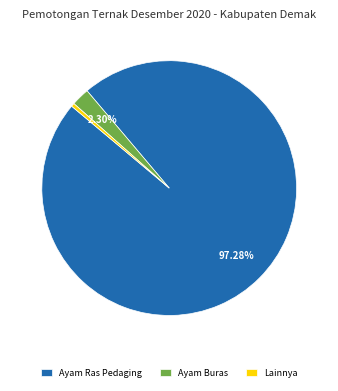

Which category accounts for the majority?

Ayam Ras Pedaging